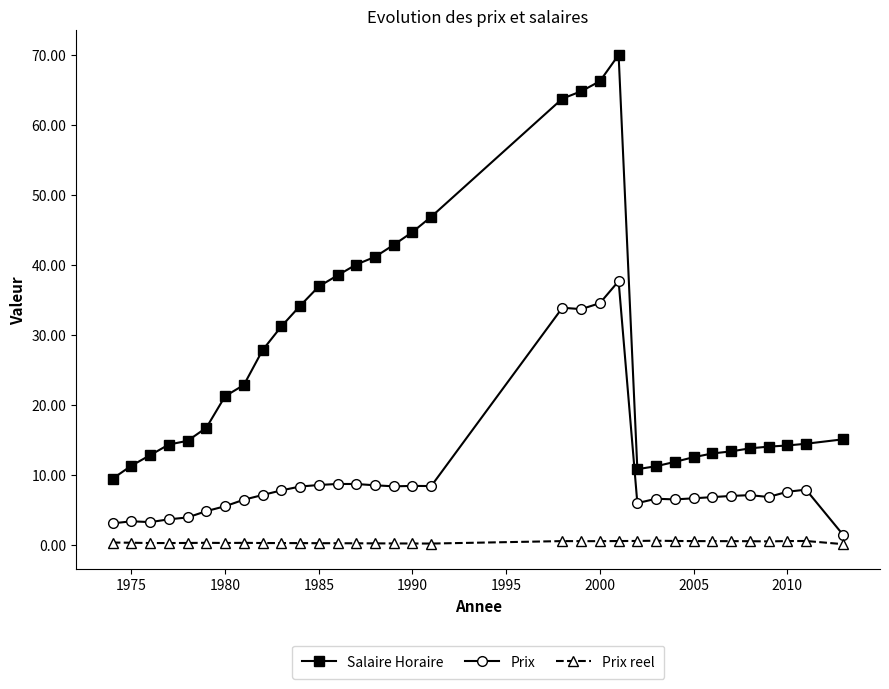

What is the average value of the Salaire Horaire series?

27.8